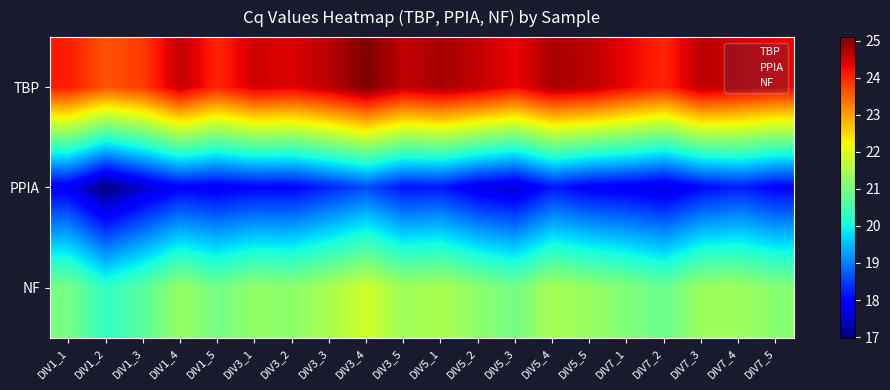

Reading left to right, what are all the values shown in this chart?

TBP: DIV1_1=24.1	DIV1_2=23.6	DIV1_3=23.9	DIV1_4=24.6	DIV1_5=24.0	DIV3_1=24.5	DIV3_2=24.4	DIV3_3=24.7	DIV3_4=25.1	DIV3_5=24.6	DIV5_1=24.8	DIV5_2=24.6	DIV5_3=24.3	DIV5_4=24.8	DIV5_5=24.7	DIV7_1=24.3	DIV7_2=24.0	DIV7_3=24.7	DIV7_4=24.5	DIV7_5=24.3
PPIA: DIV1_1=17.8	DIV1_2=17.0	DIV1_3=17.5	DIV1_4=18.0	DIV1_5=17.8	DIV3_1=18.0	DIV3_2=18.0	DIV3_3=18.3	DIV3_4=18.6	DIV3_5=18.1	DIV5_1=18.2	DIV5_2=17.8	DIV5_3=17.6	DIV5_4=18.2	DIV5_5=17.9	DIV7_1=17.8	DIV7_2=17.7	DIV7_3=18.0	DIV7_4=18.2	DIV7_5=18.0
NF: DIV1_1=21.0	DIV1_2=20.3	DIV1_3=20.7	DIV1_4=21.3	DIV1_5=20.9	DIV3_1=21.3	DIV3_2=21.2	DIV3_3=21.5	DIV3_4=21.8	DIV3_5=21.4	DIV5_1=21.5	DIV5_2=21.2	DIV5_3=20.9	DIV5_4=21.5	DIV5_5=21.3	DIV7_1=21.1	DIV7_2=20.8	DIV7_3=21.4	DIV7_4=21.4	DIV7_5=21.1